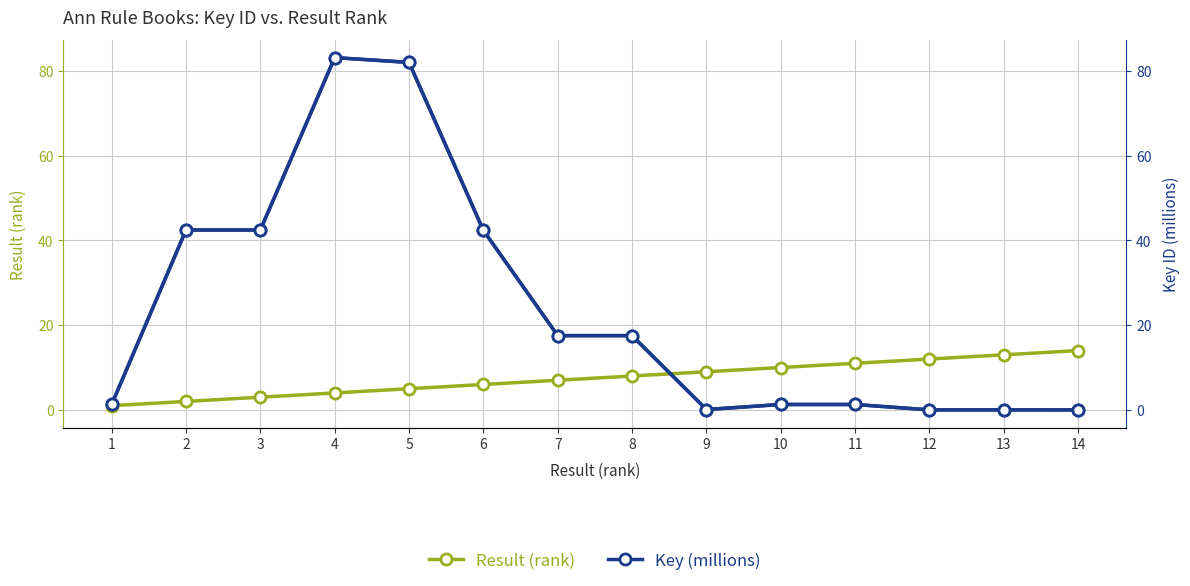

What is the average value of the Key (millions) series?

23.7